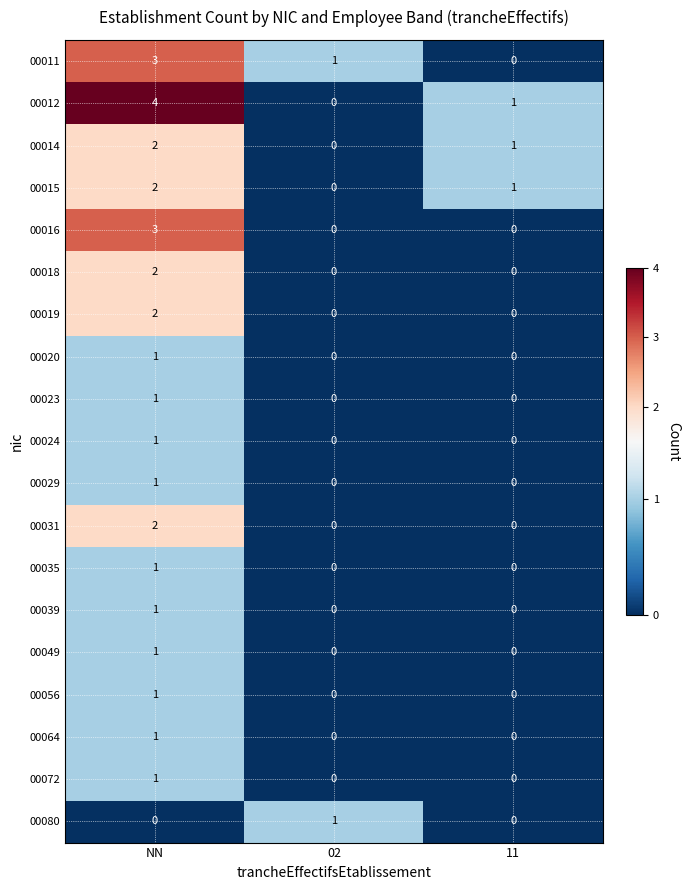

Count the number of data series in this chart.

19